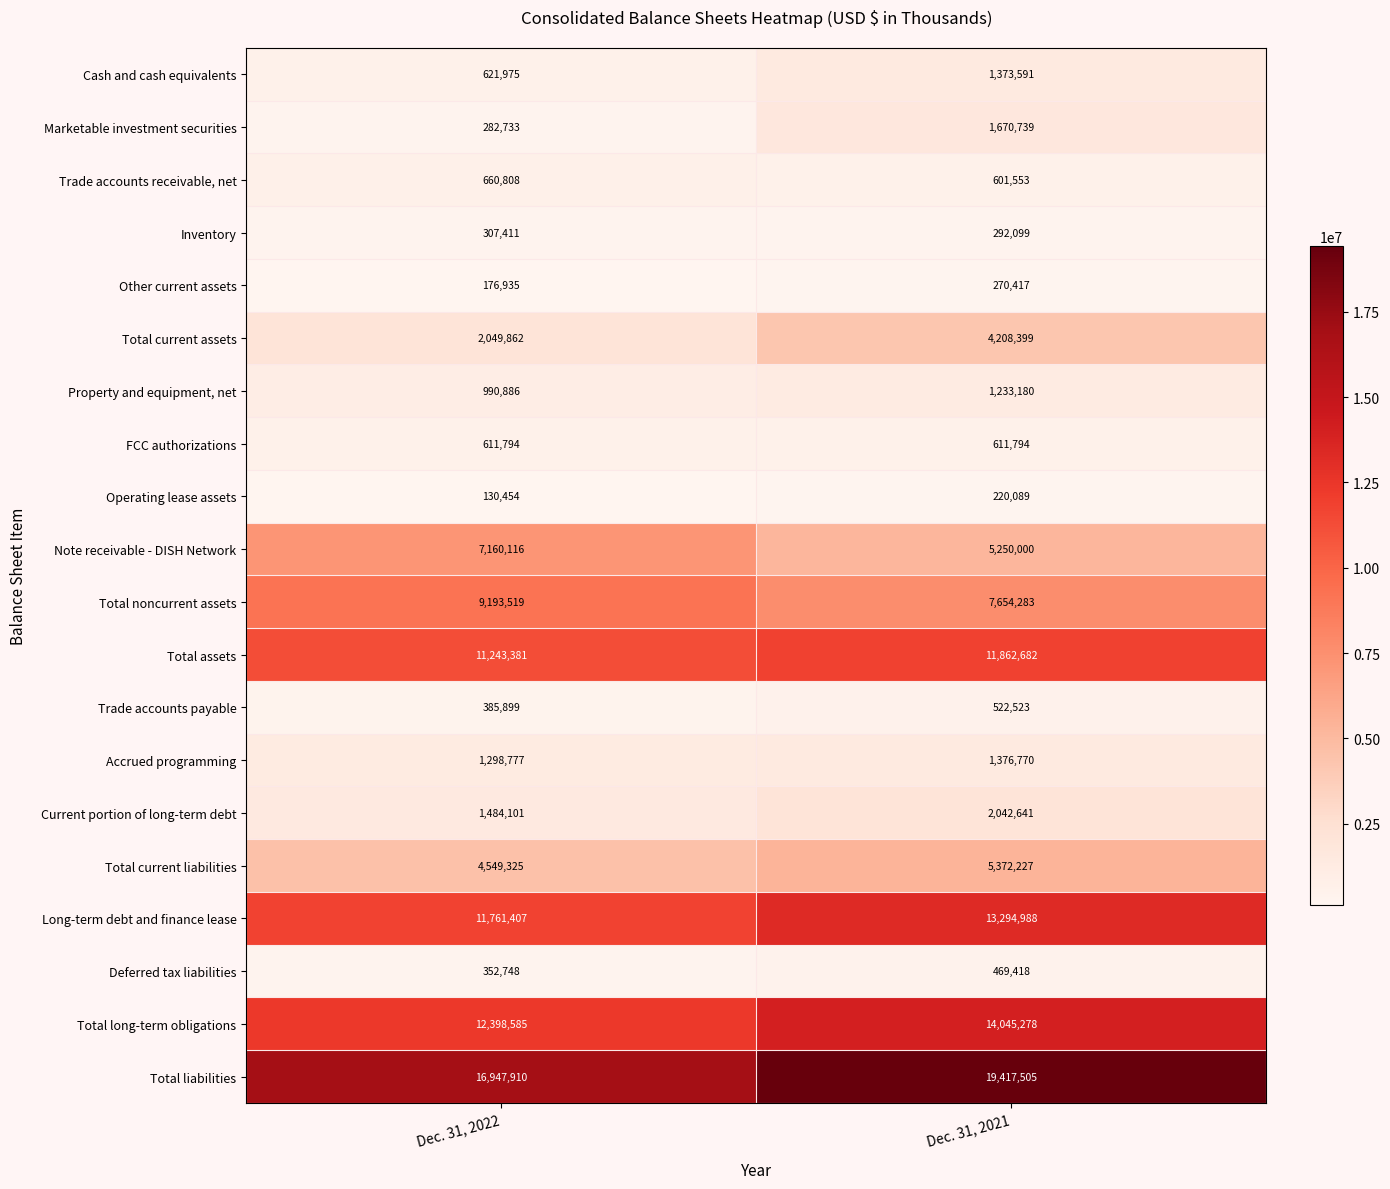

Is it true that Long-term debt and finance lease equals 20058164 at Dec. 31, 2022?

False